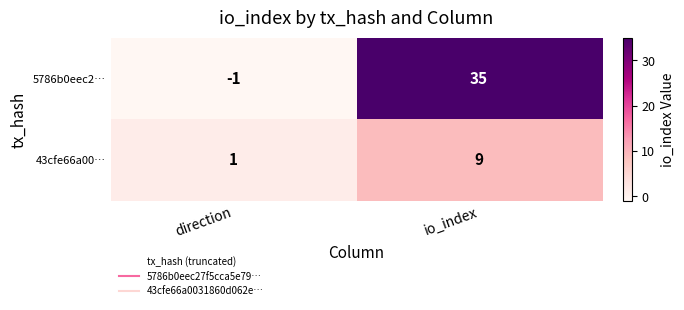

Between direction and io_index, which series saw the biggest shift?

5786b0eec2…